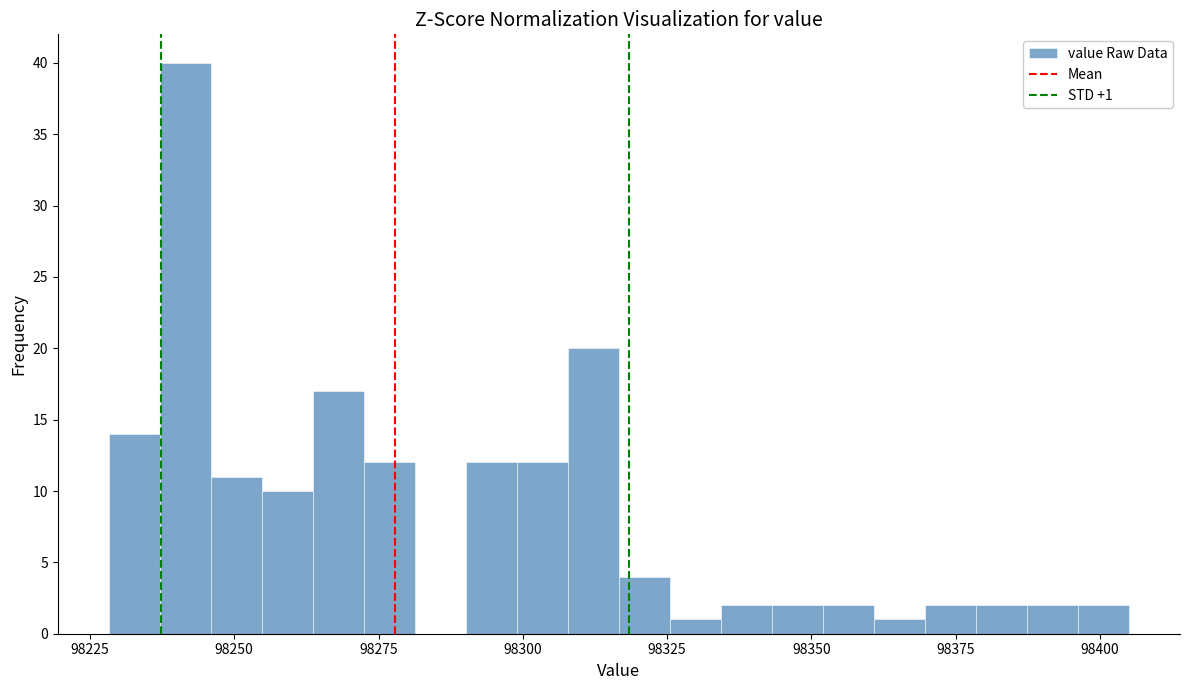

Around what value on the x-axis is the tallest bar? Give the approximate position of its centre, as read against the axis.

98240